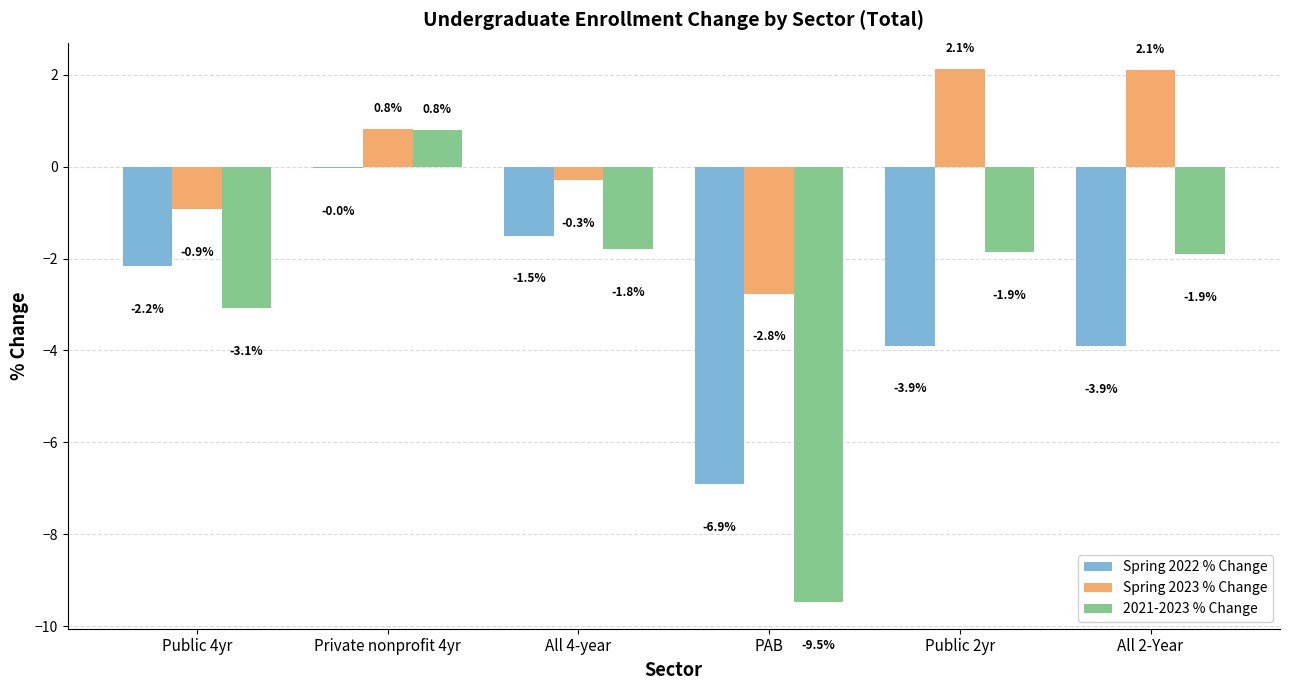

What is the highest value of the 2021-2023 % Change series?

0.8